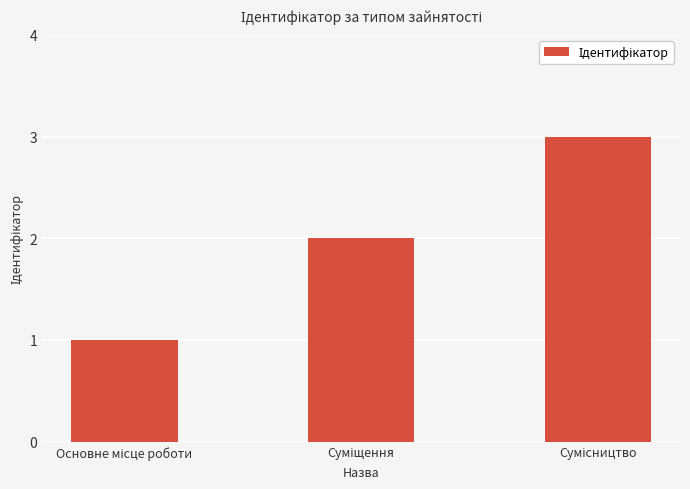

What is the greatest value displayed?

3